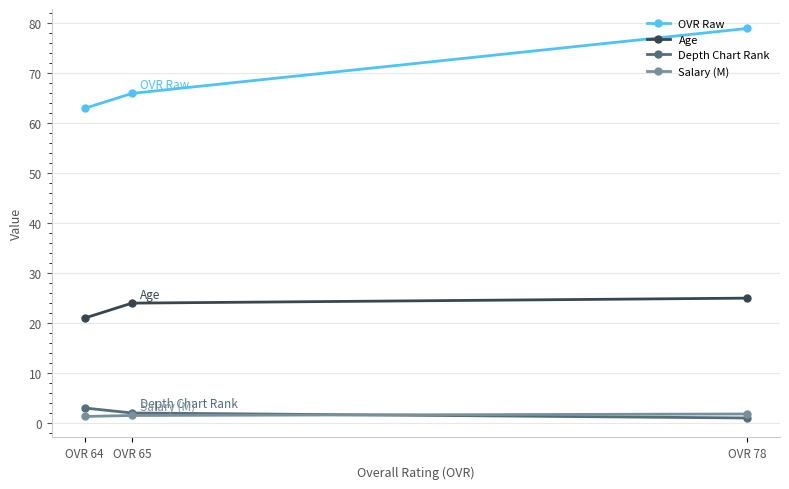

How many series are shown in this chart?

4